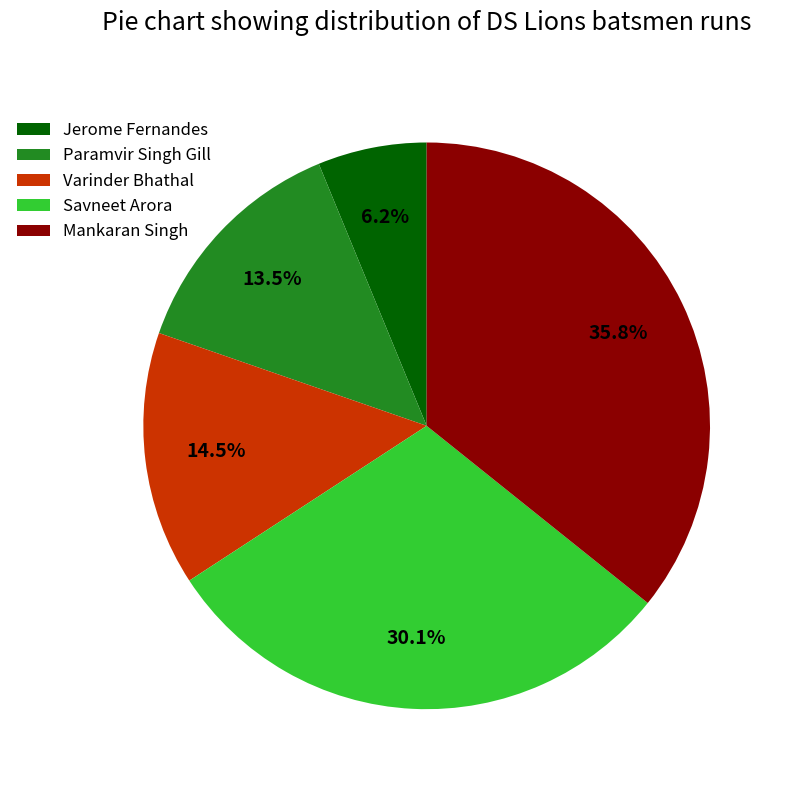

Approximately how many times larger is the value at Paramvir Singh Gill compared to Varinder Bhathal?

0.9